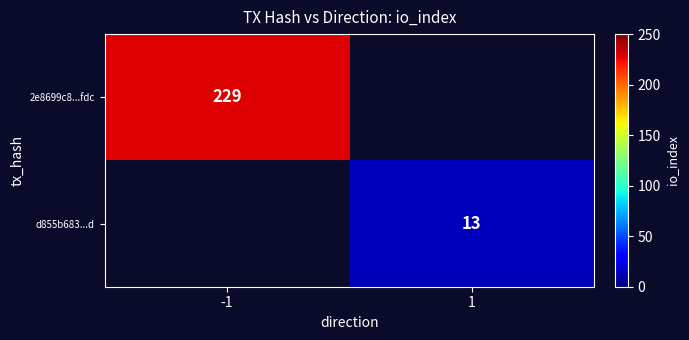

Is it true that 2e8699c8...fdc equals 372 at -1?

False